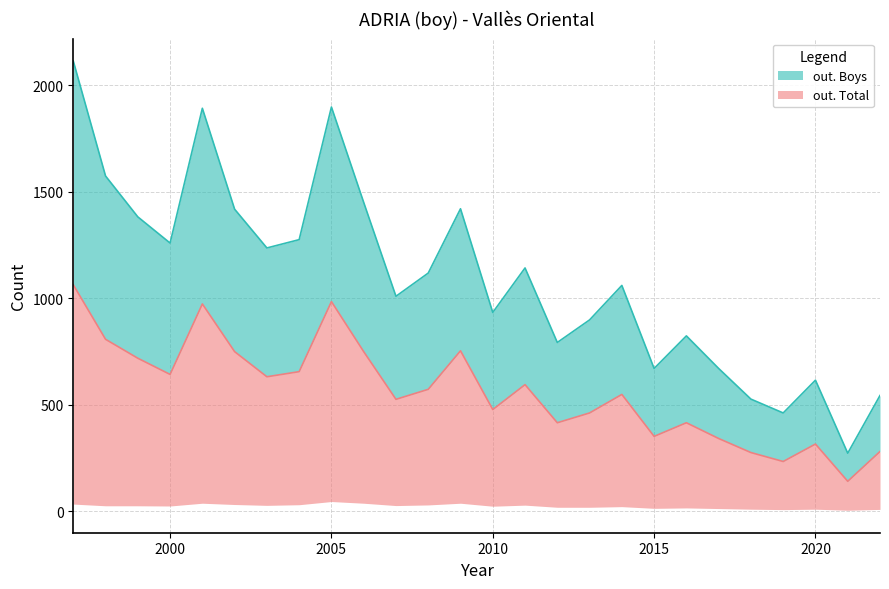

Does the chart display data point markers on the line(s)?

No